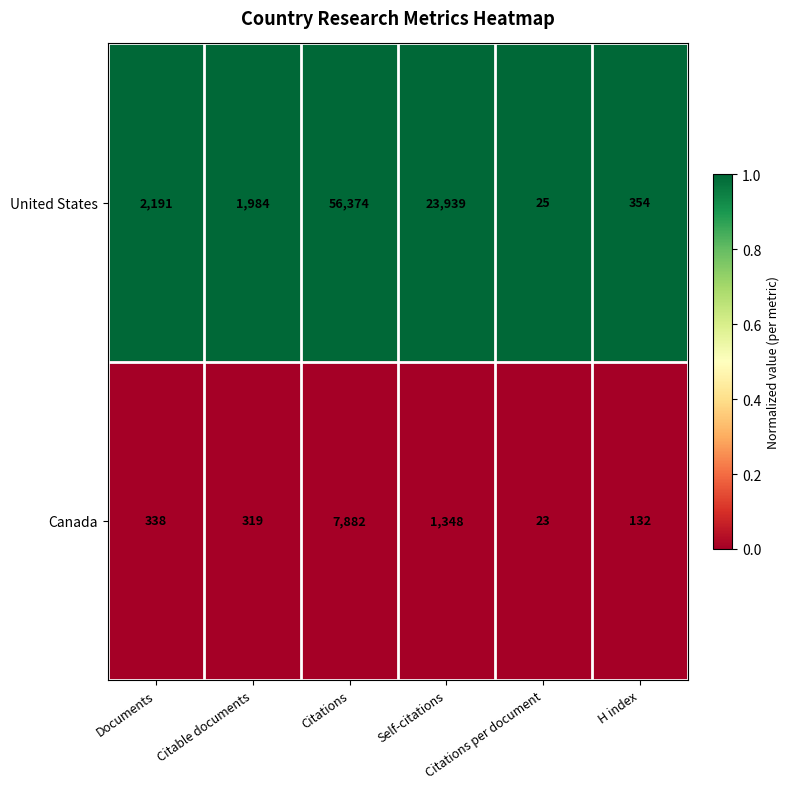

What is the maximum value for United States?

56374